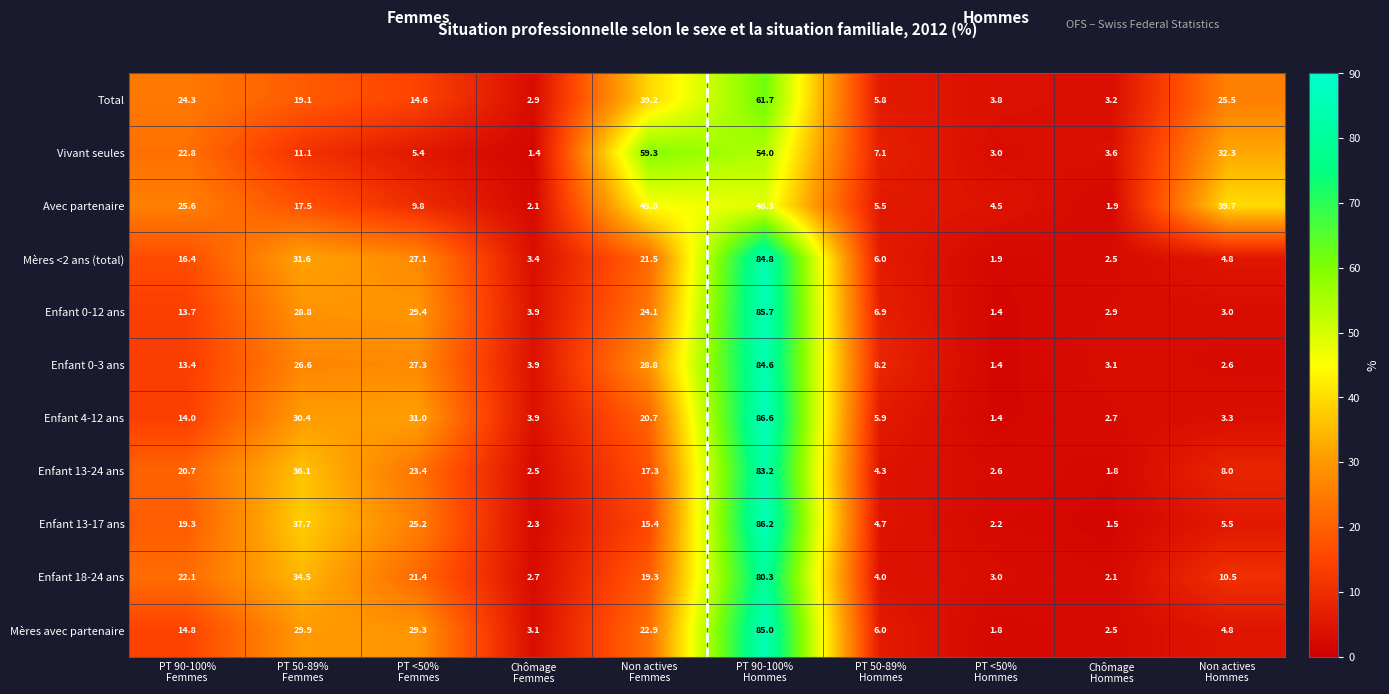

How many series are shown in this chart?

11